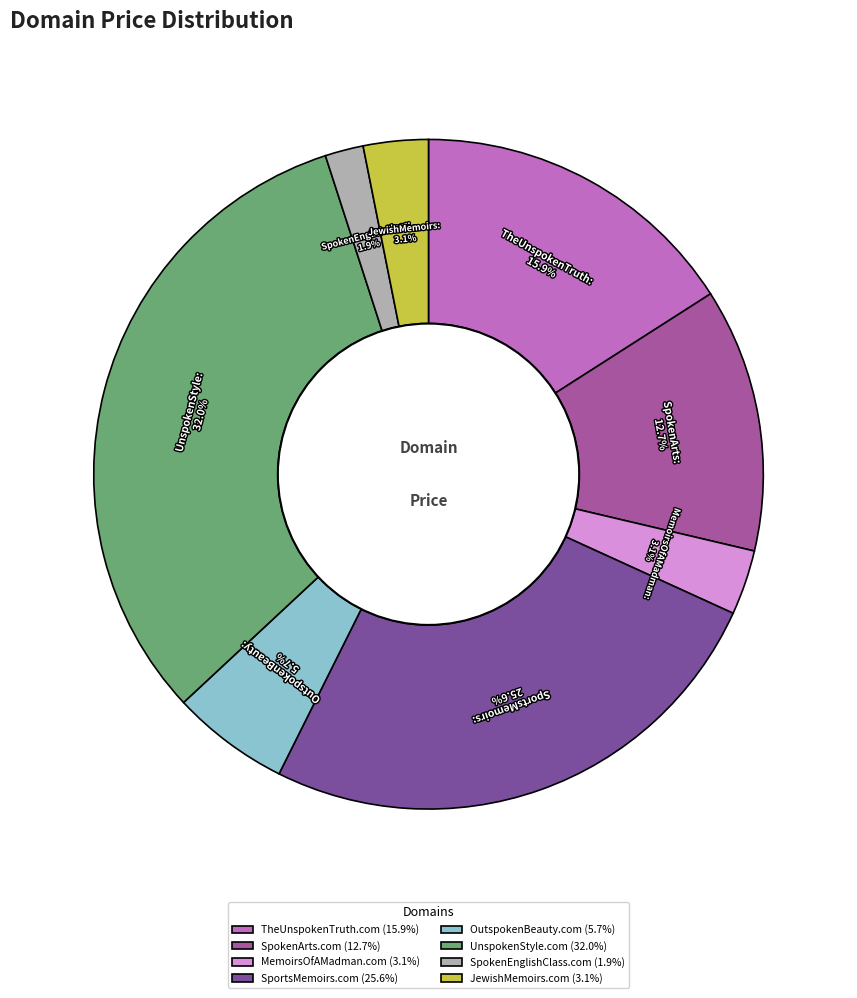

Between SpokenArts.com (12.7%) and SportsMemoirs.com (25.6%), which is larger?

SportsMemoirs.com (25.6%)